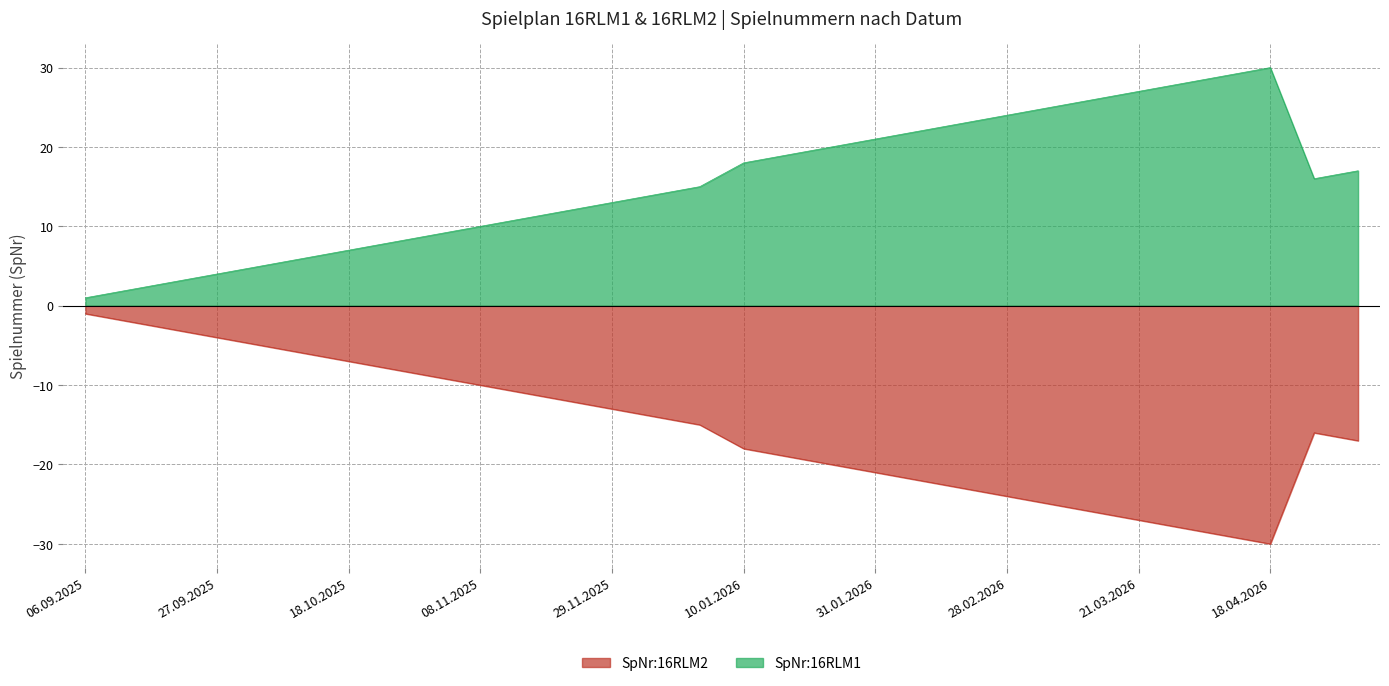

Where is the first local minimum for SpNr:16RLM2?

25.04.2026